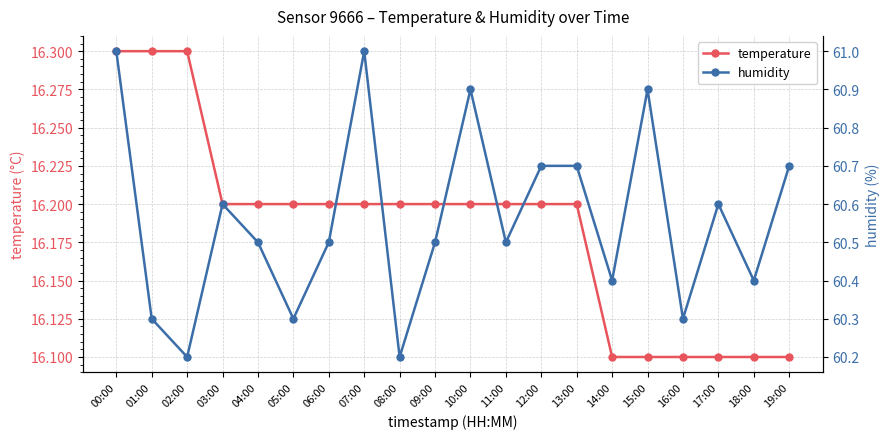

Which category has the lowest value in the humidity series?

02:00